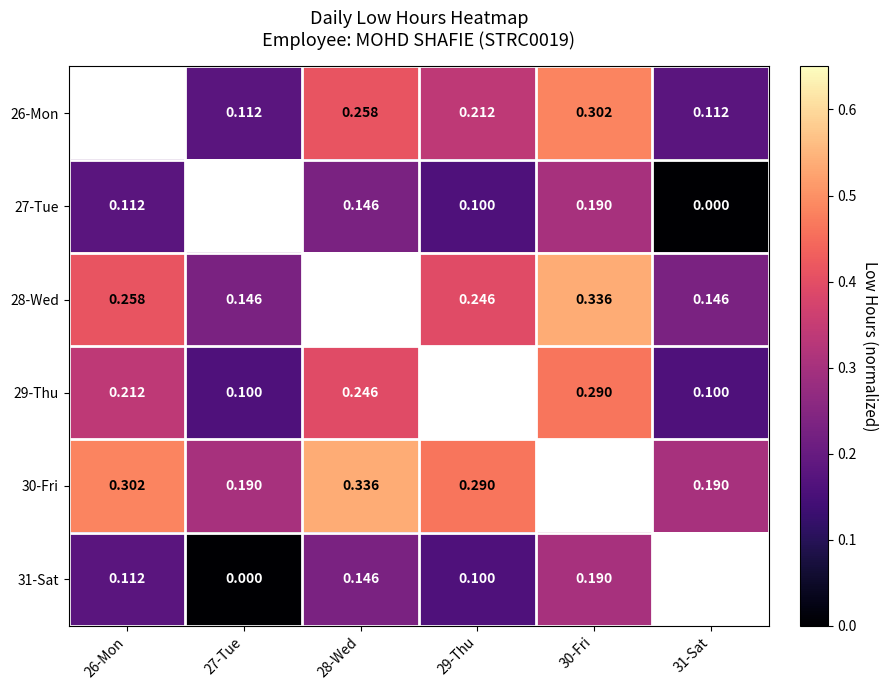

Which category has the highest value in the 30-Fri series?

28-Wed